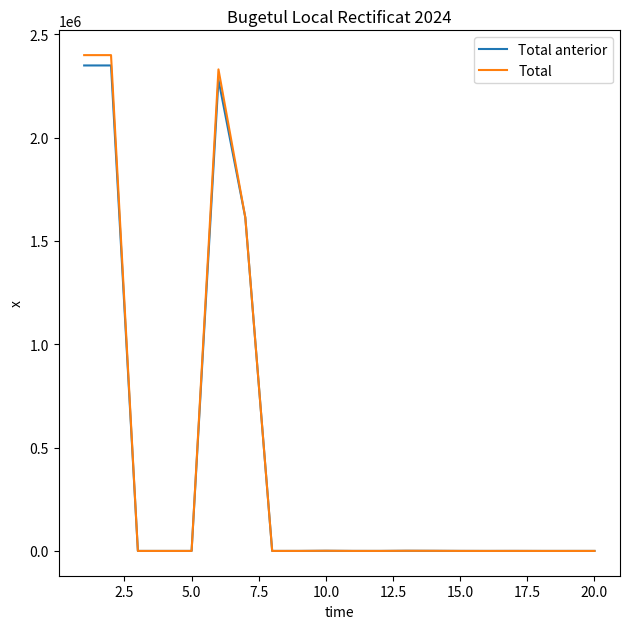

How many lines are shown in the chart?

2